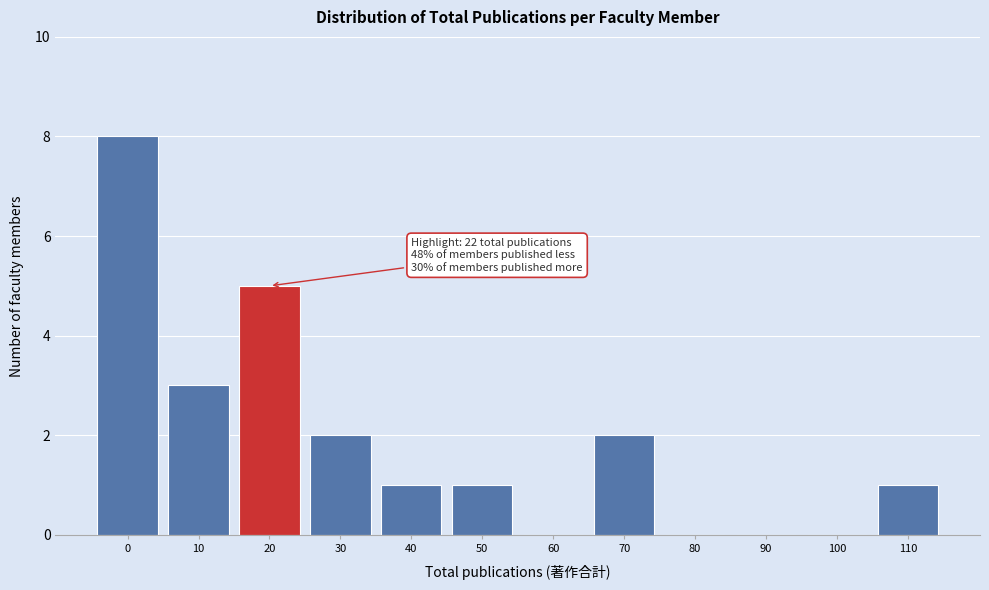

Reading right to left, extract all data points from this chart.

110=1	100=0	90=0	80=0	70=2	60=0	50=1	40=1	30=2	20=5	10=3	0=8